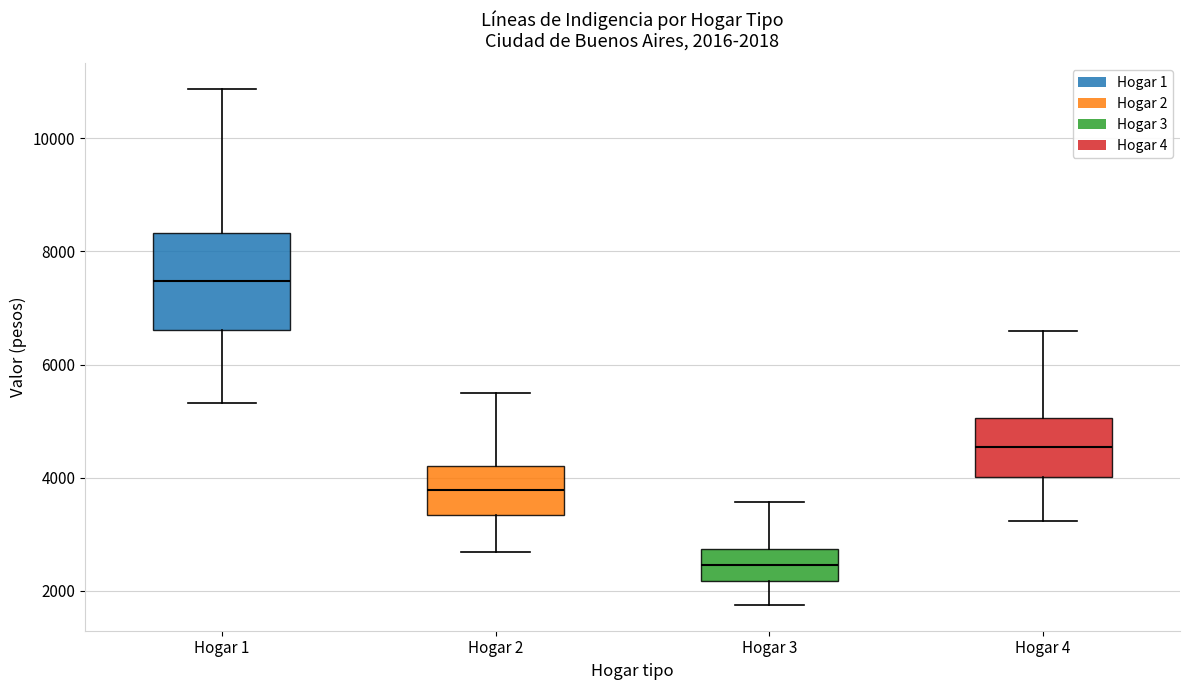

Which box has the highest median line?

Hogar 1